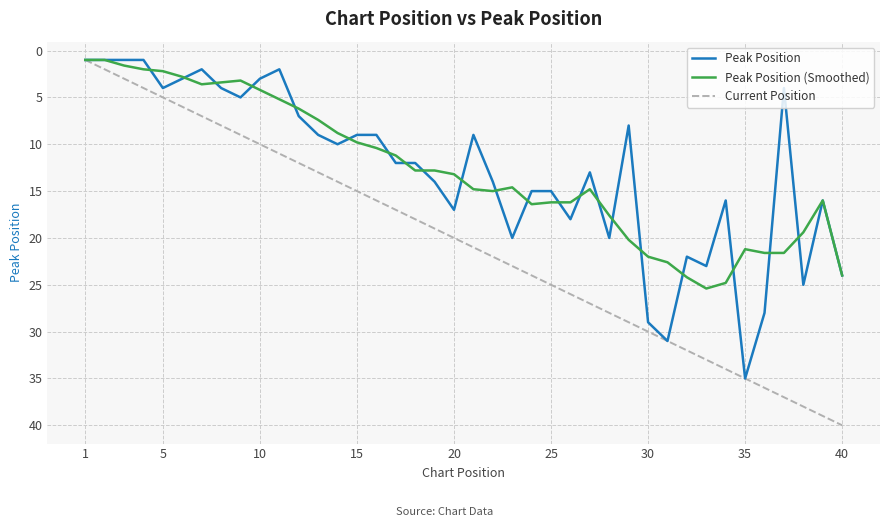

Rank the series by their maximum value, from highest to lowest.

Current Position, Peak Position, Peak Position (Smoothed)